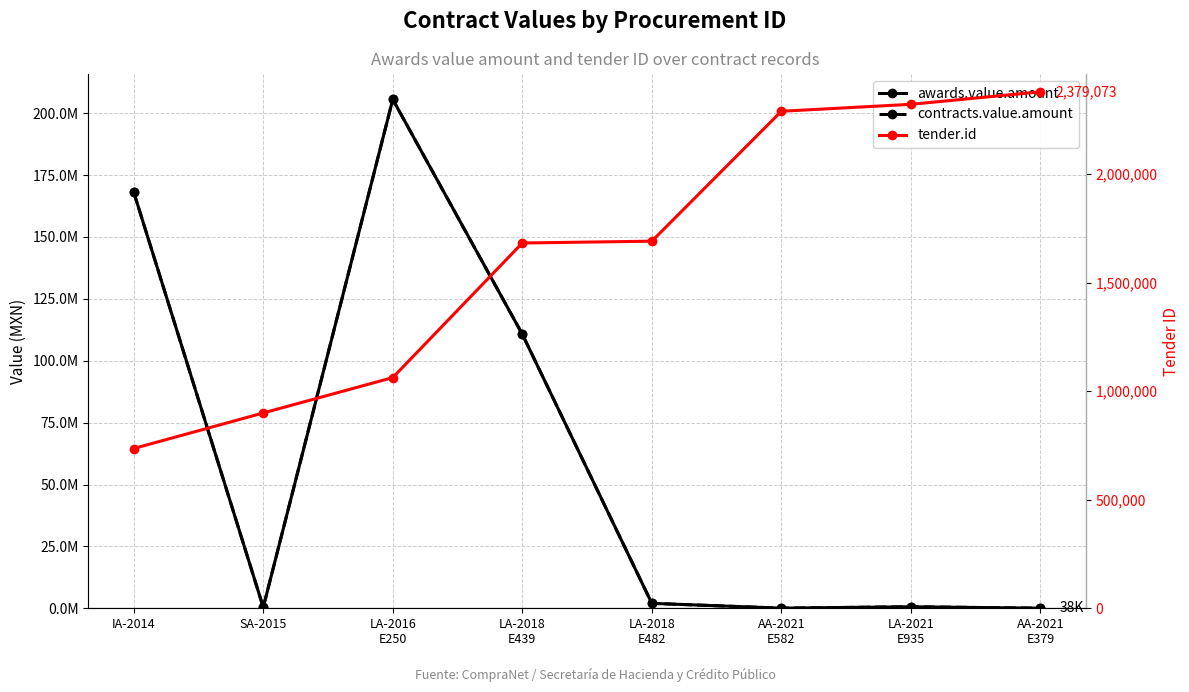

Count the number of categories in the chart.

8